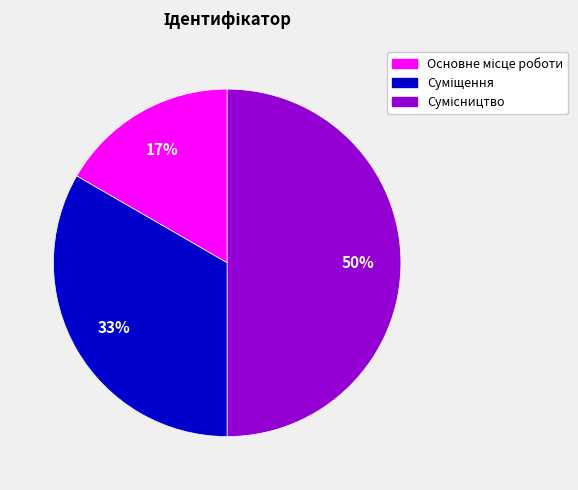

To the nearest percent, what is the average slice percentage?

33%